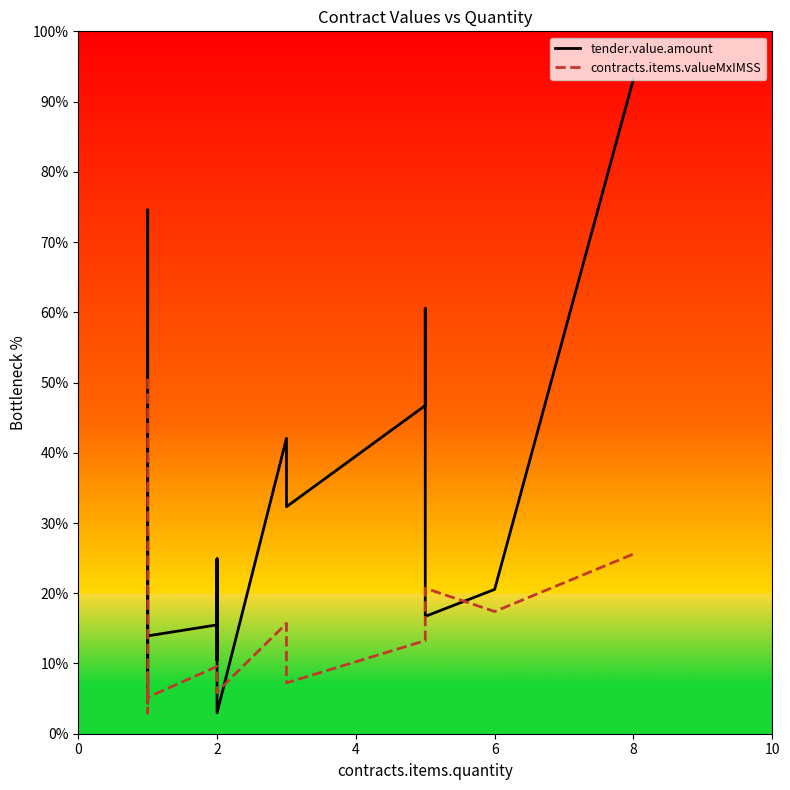

How many intersections are there between contracts.items.valueMxIMSS and tender.value.amount?

5